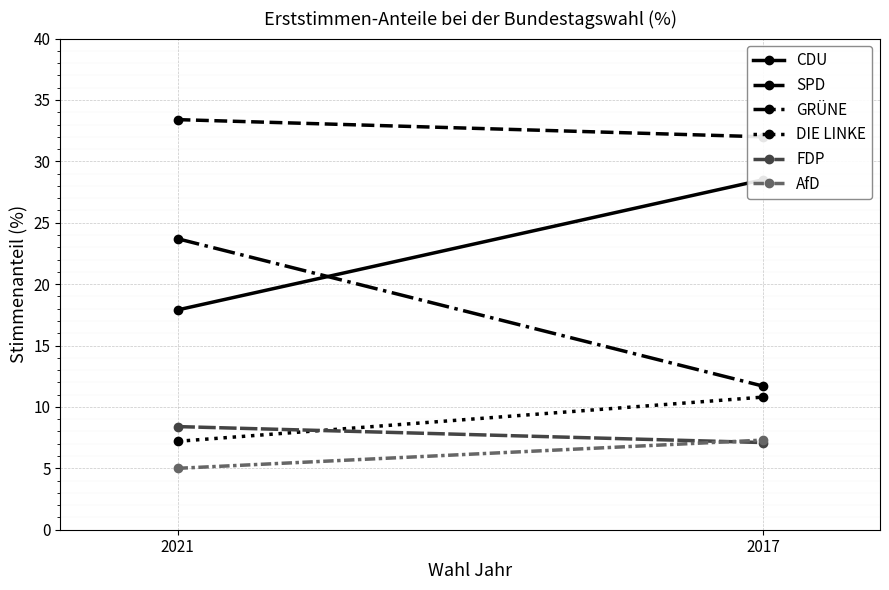

Rank the series by their maximum value, from highest to lowest.

SPD, CDU, GRÜNE, DIE LINKE, FDP, AfD